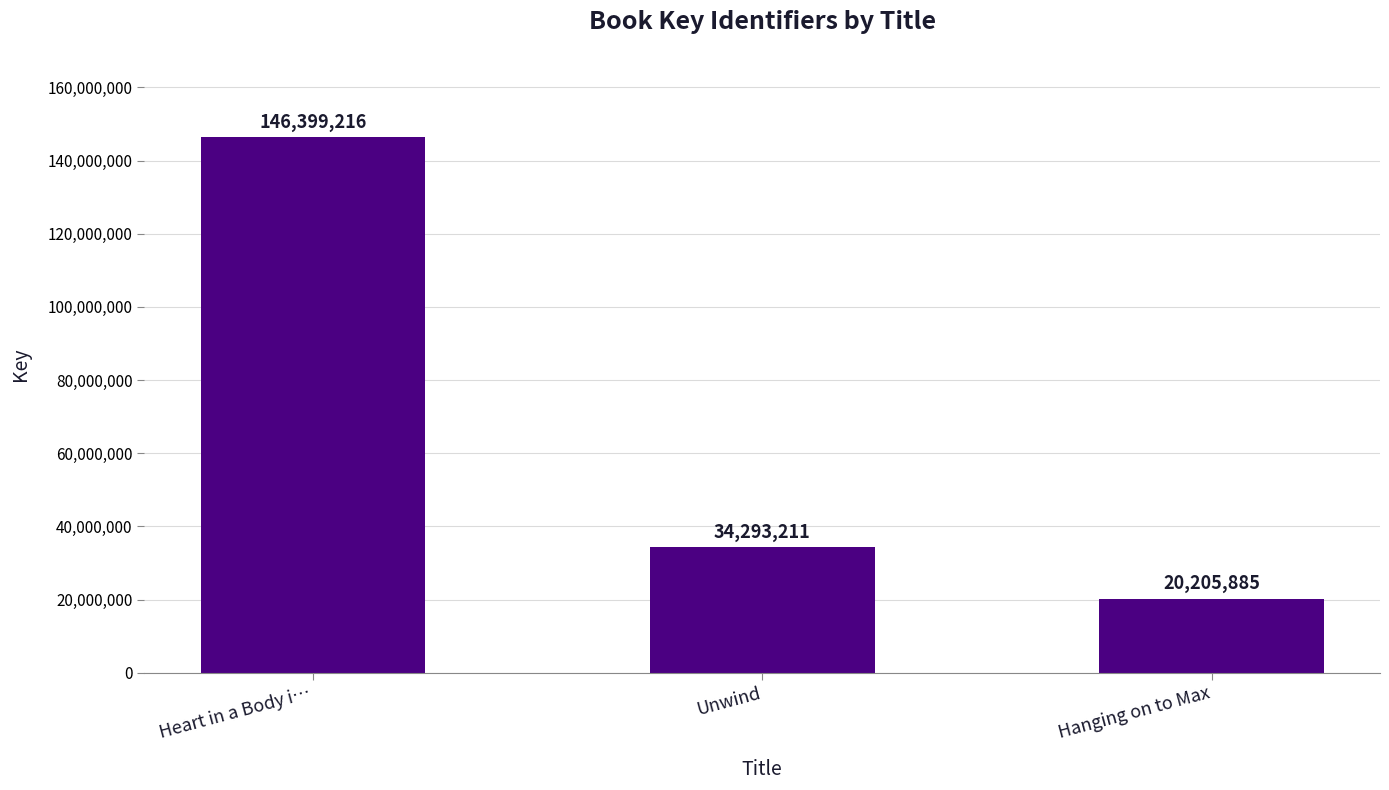

Reading left to right, extract all data points from this chart.

146399216	34293211	20205885